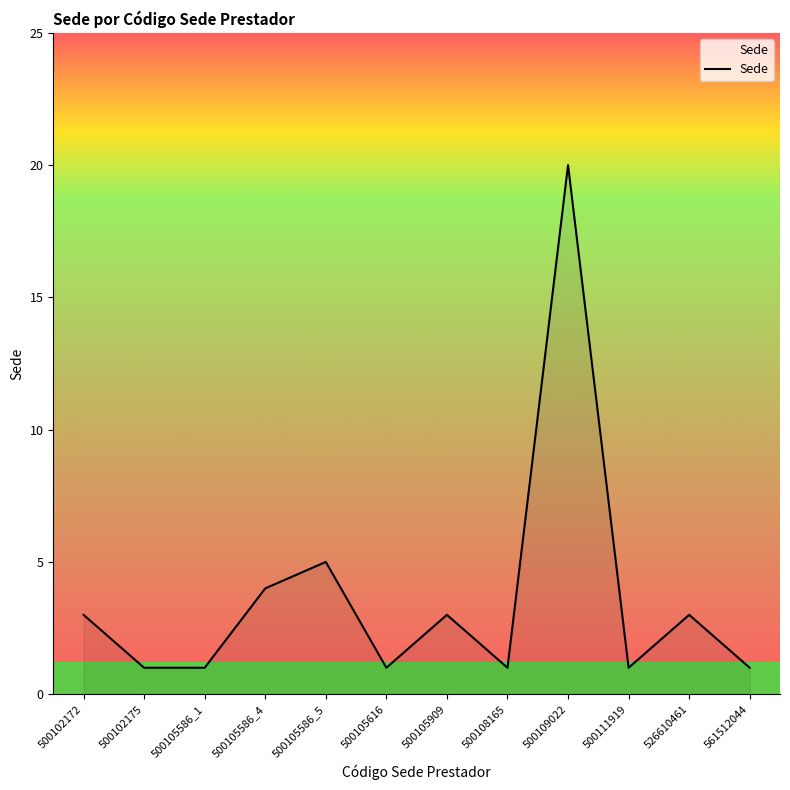

Does the chart display data point markers on the line(s)?

No